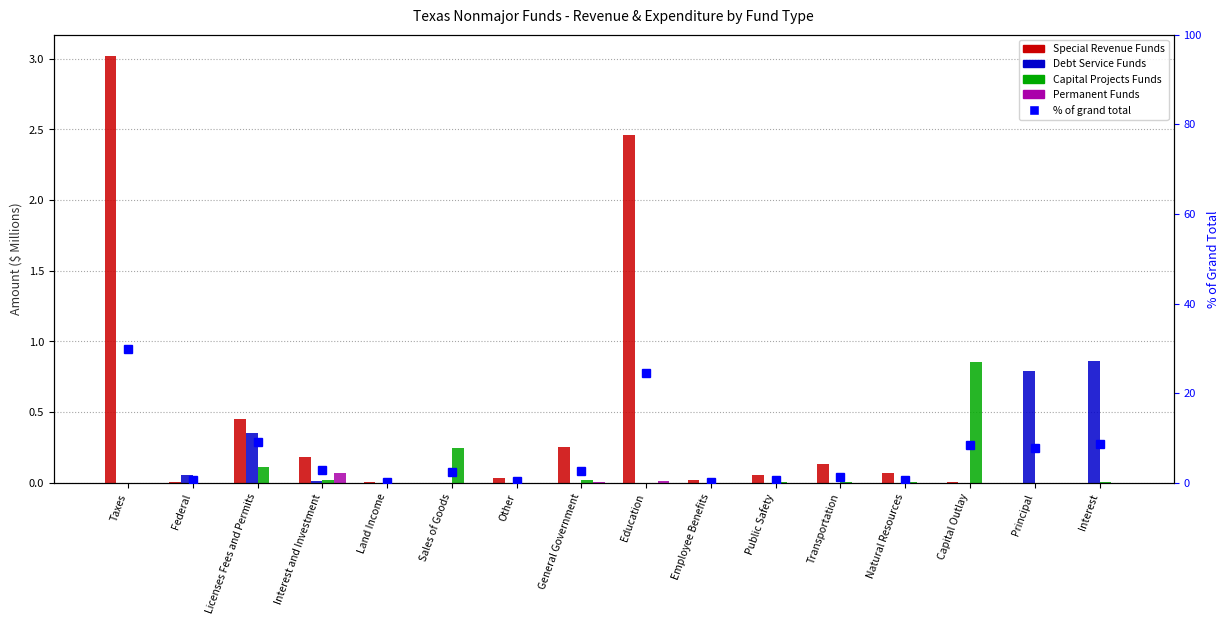

What is the difference between the Capital Projects Funds values at Sales of Goods and Transportation?

0.2